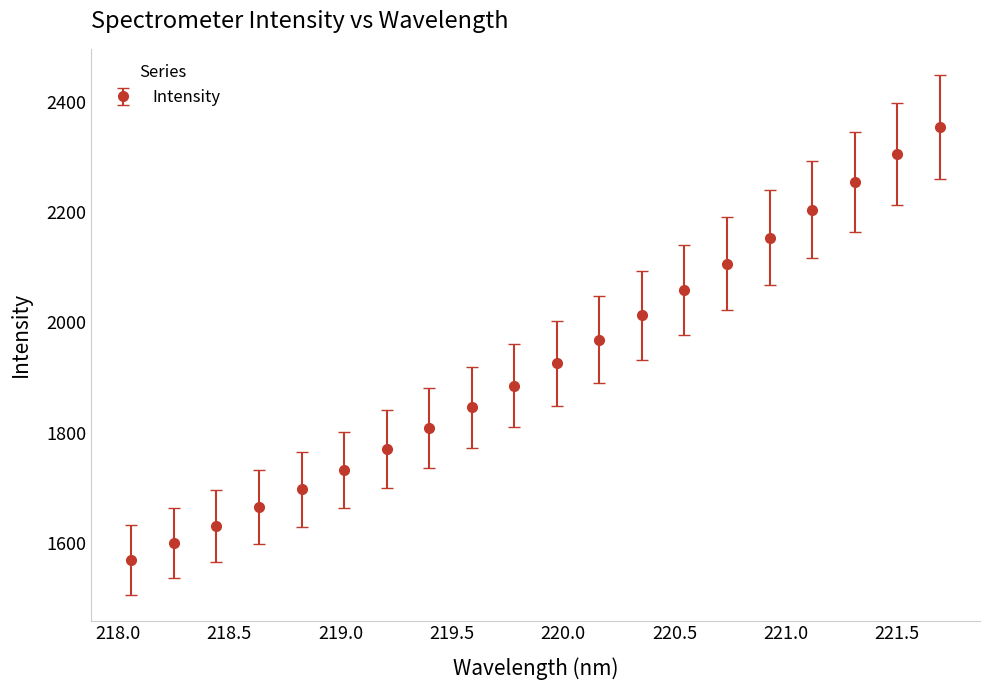

What is the difference between the maximum and minimum values?

785.7